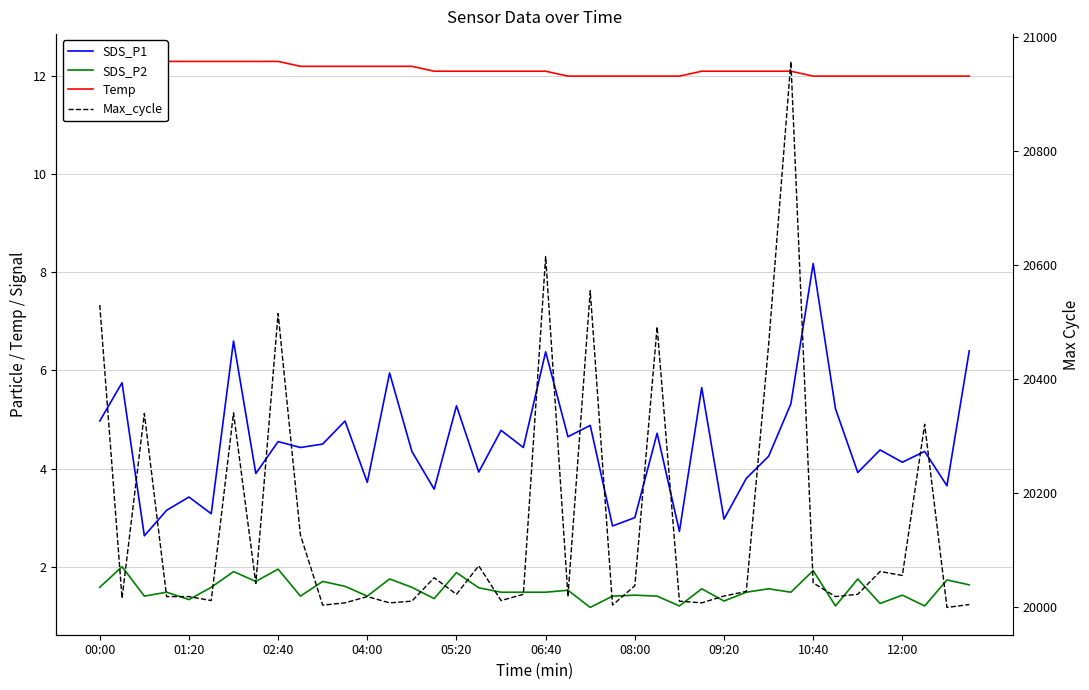

Is this an area chart (filled region under the line)?

No